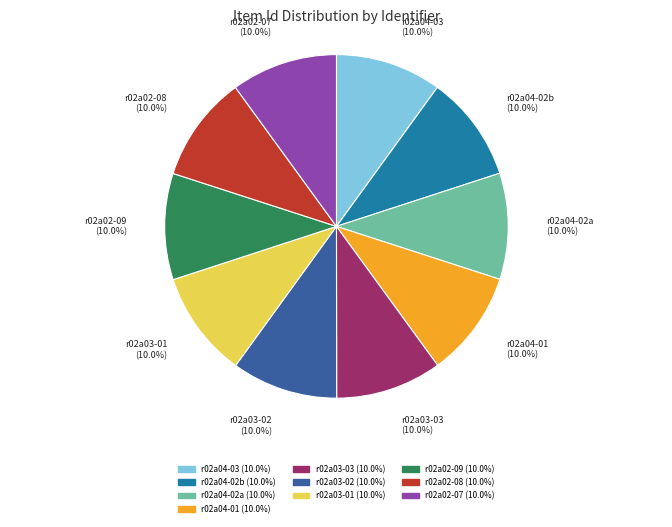

To the nearest percent, what is the combined percentage of r02a02-08 and r02a03-03?

20%